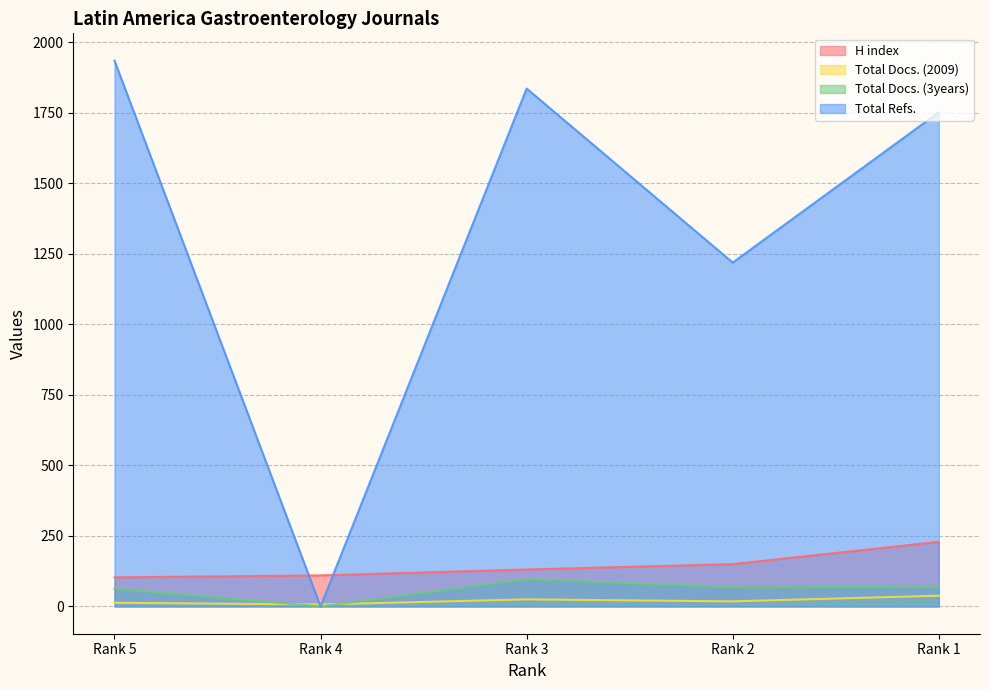

Which series ends up on top after the final intersection of Total Docs. (2009) and Total Refs.?

Total Refs.